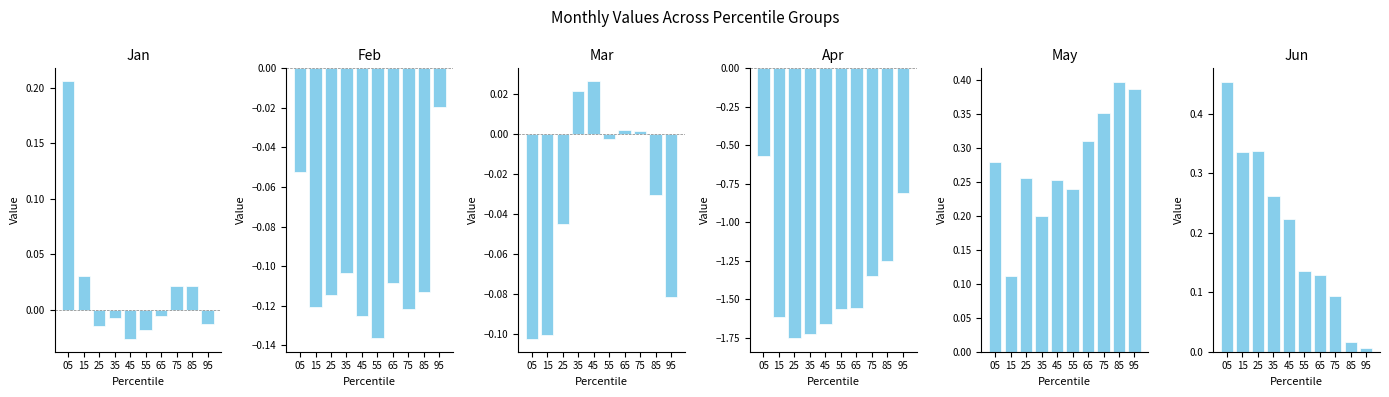

Reading left to right, what are all the values shown in this chart?

Jan: 05=0.2	15=0.0	25=-0.0	35=-0.0	45=-0.0	55=-0.0	65=-0.0	75=0.0	85=0.0	95=-0.0
Feb: 05=-0.1	15=-0.1	25=-0.1	35=-0.1	45=-0.1	55=-0.1	65=-0.1	75=-0.1	85=-0.1	95=-0.0
Mar: 05=-0.1	15=-0.1	25=-0.0	35=0.0	45=0.0	55=-0.0	65=0.0	75=0.0	85=-0.0	95=-0.1
Apr: 05=-0.6	15=-1.6	25=-1.8	35=-1.7	45=-1.7	55=-1.6	65=-1.6	75=-1.4	85=-1.3	95=-0.8
May: 05=0.3	15=0.1	25=0.3	35=0.2	45=0.3	55=0.2	65=0.3	75=0.4	85=0.4	95=0.4
Jun: 05=0.5	15=0.3	25=0.3	35=0.3	45=0.2	55=0.1	65=0.1	75=0.1	85=0.0	95=0.0